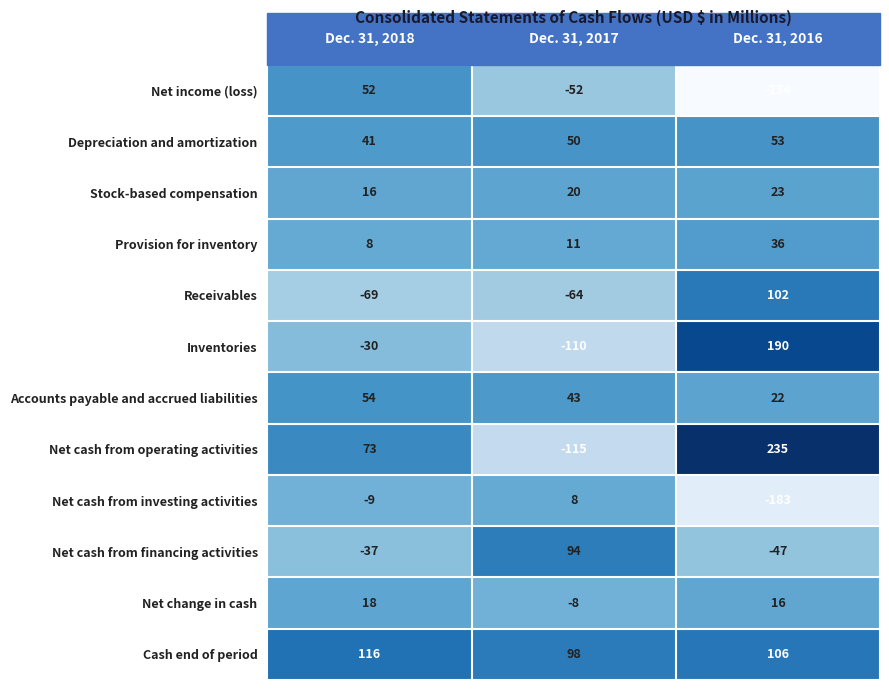

How many values in Net cash from financing activities are above zero?

1